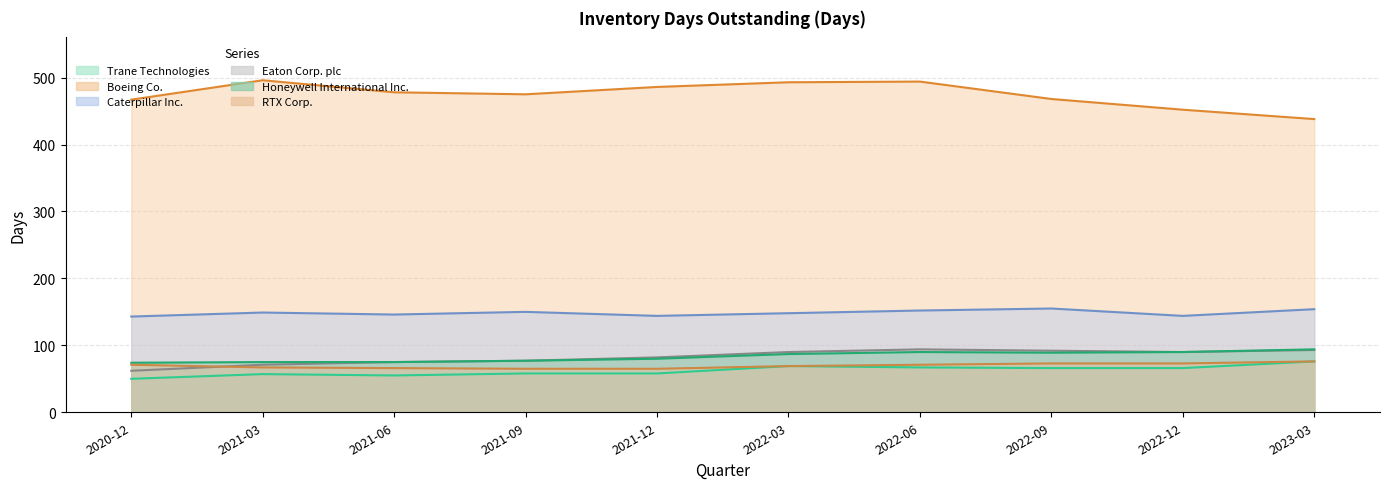

In Eaton Corp. plc, how many points are higher than both neighbors (excluding endpoints)?

1